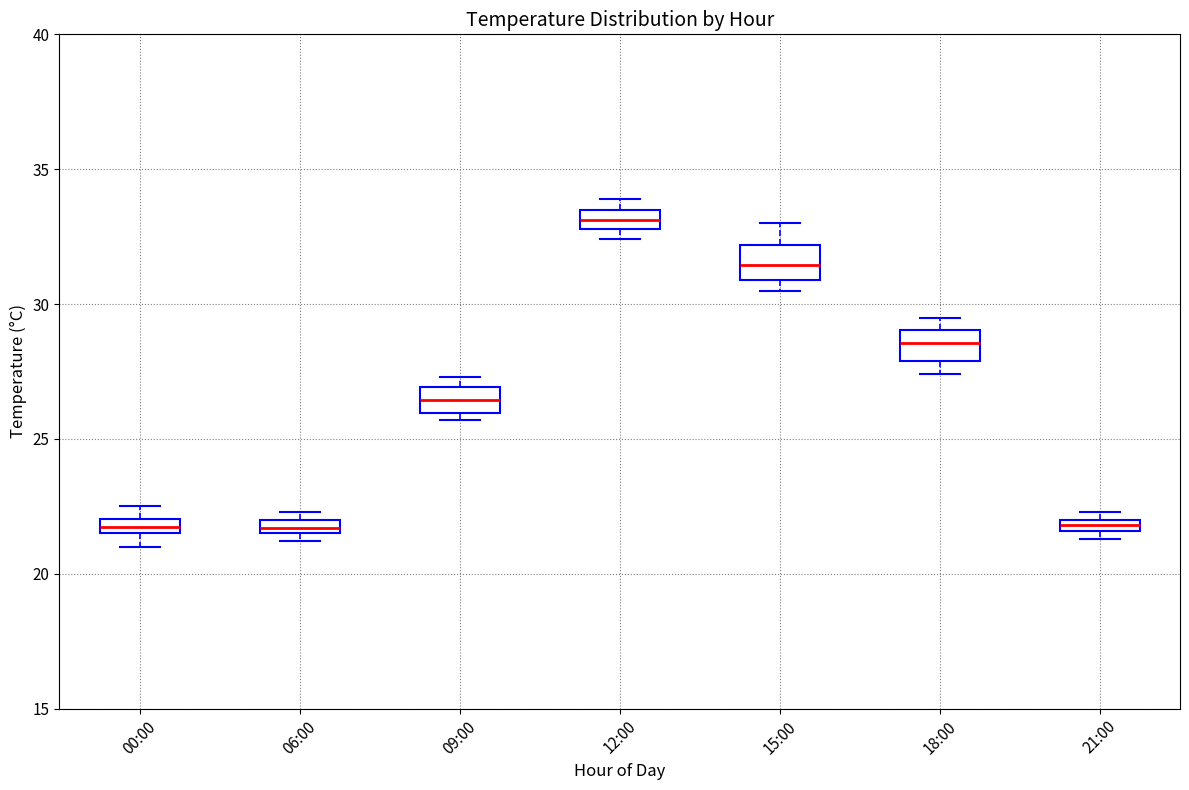

Which box has the highest median line?

12:00